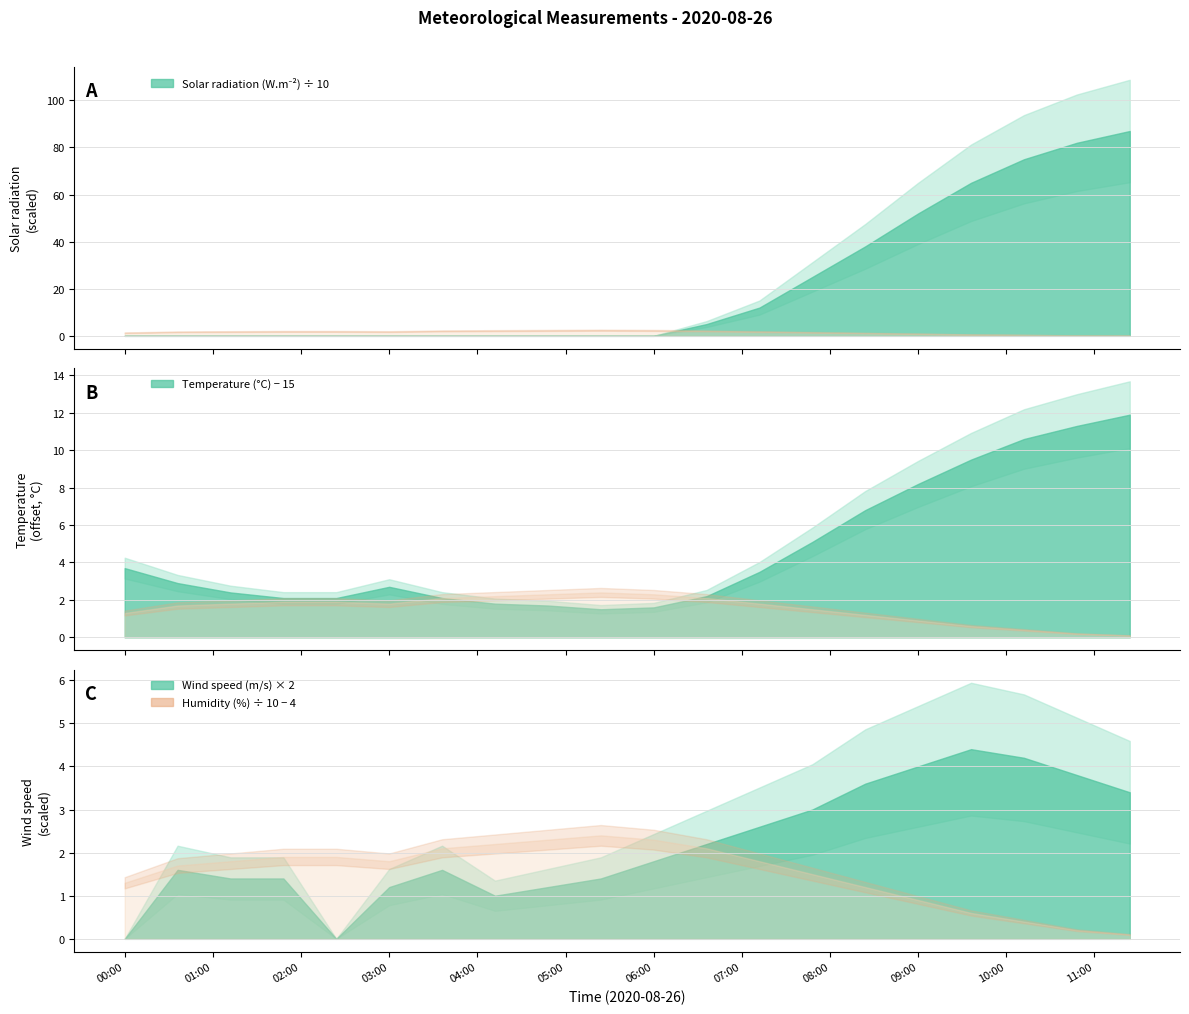

Is it true that Humidity (%) equals 61.0 at 2020-08-26T03:36:00?

True